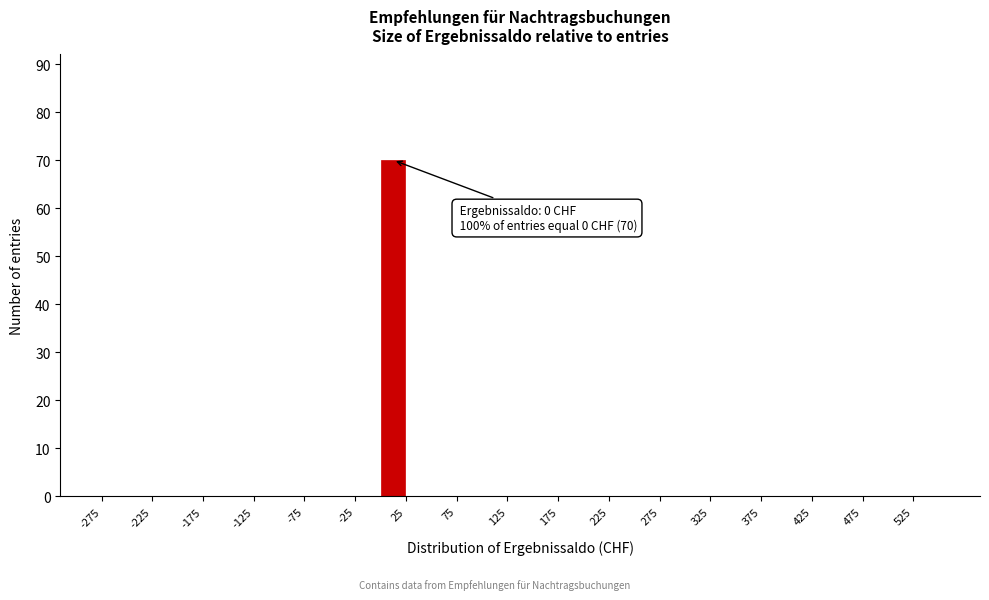

Which range on the x-axis has the tallest bar?

0 to 25